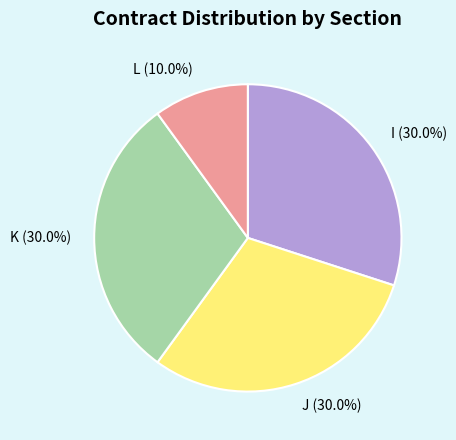

What is the smallest slice in the pie chart?

L